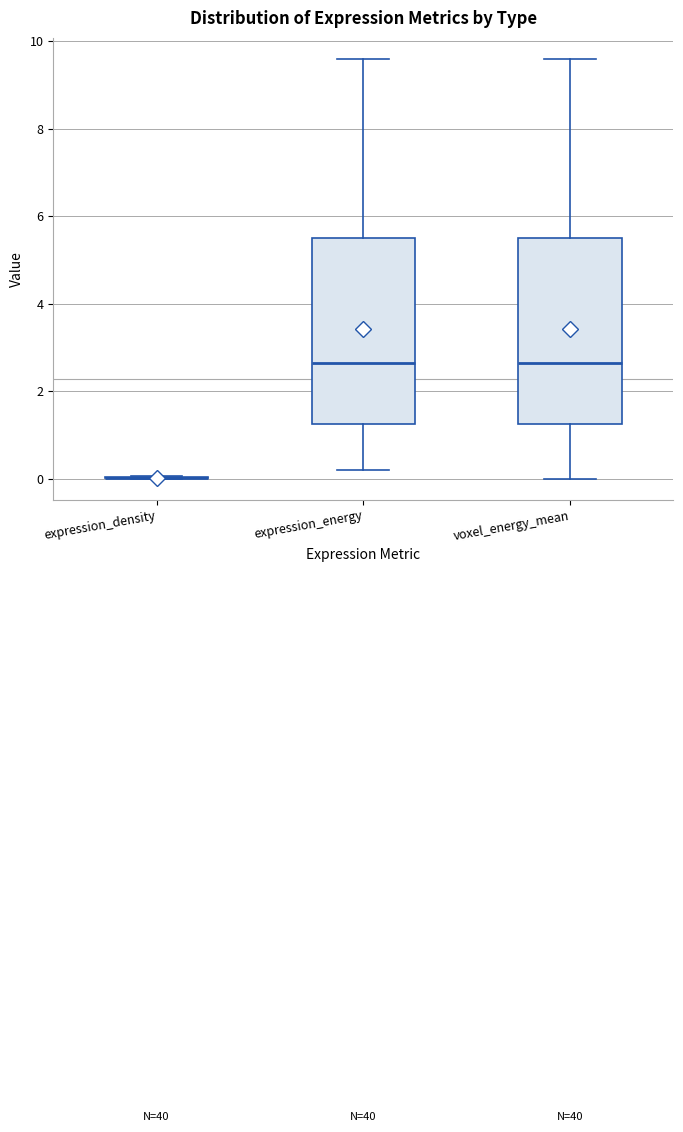

Reading left to right, read every box against the y-axis: the position of its median line, the range the box covers, and the ends of its whiskers. The values are not printed on the chart, so give them approximately, as read against the axis.

expression_density: box collapsed to a line at 0.0, whiskers 0.0 to 0.0
expression_energy: median 2.6, box 1.2 to 5.6, whiskers 0.2 to 9.6
voxel_energy_mean: median 2.6, box 1.2 to 5.6, whiskers 0.0 to 9.6